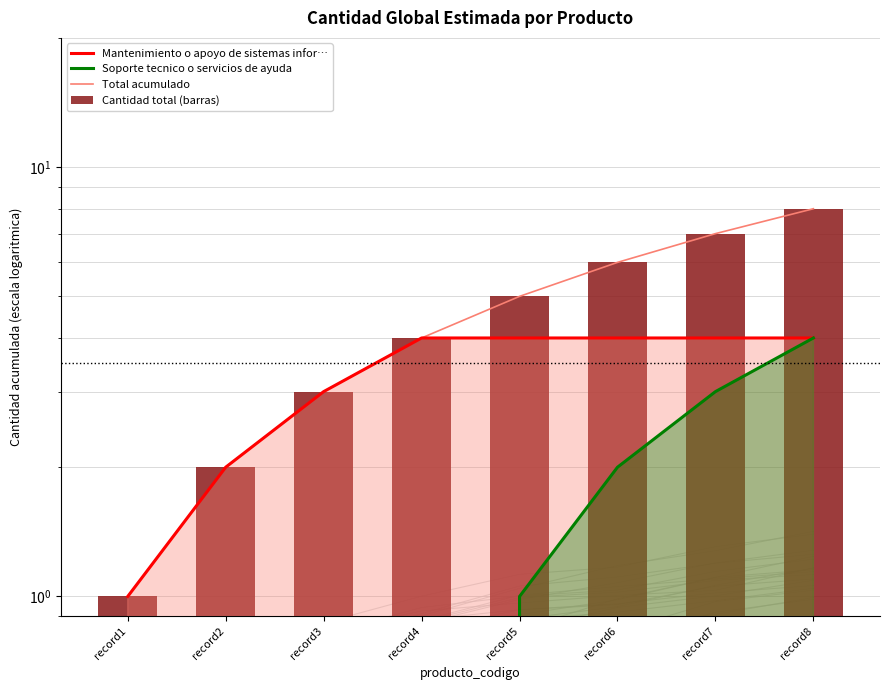

How many categories are shown in the chart?

8